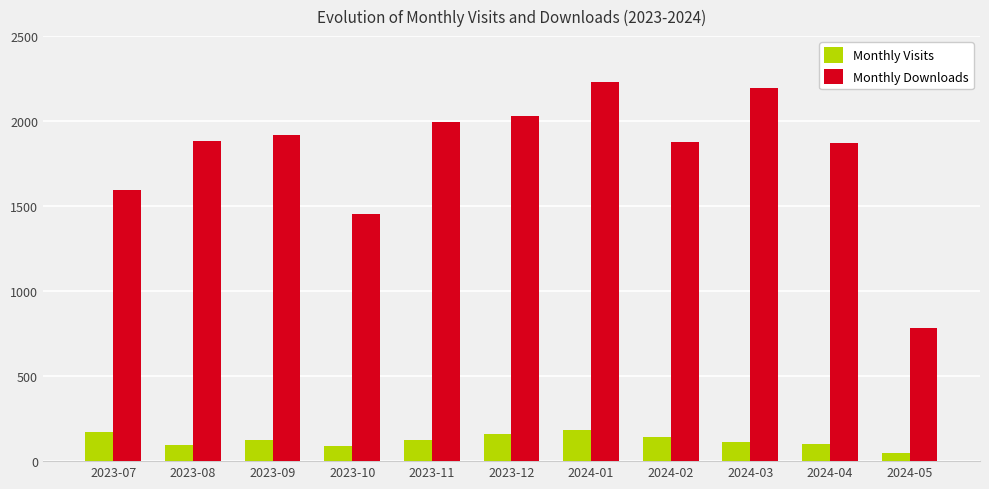

What position from the right is 2024-03?

3